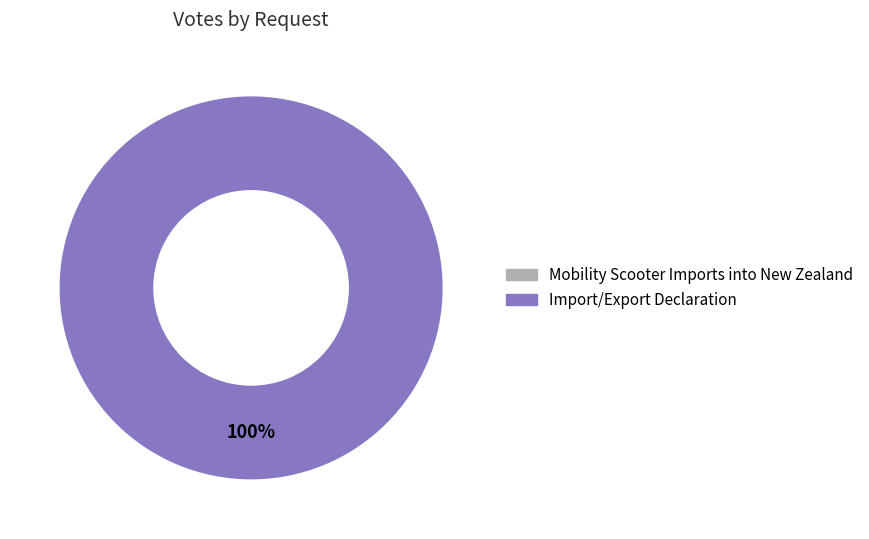

To the nearest percent, what is the average slice percentage?

50%